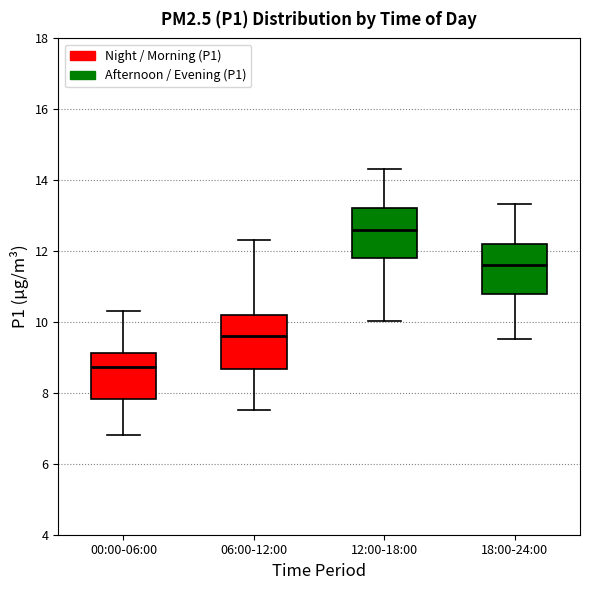

Reading left to right, read every box against the y-axis: the position of its median line, the range the box covers, and the ends of its whiskers. The values are not printed on the chart, so give them approximately, as read against the axis.

00:00-06:00: median 8.8, box 7.8 to 9.2, whiskers 6.8 to 10.4
06:00-12:00: median 9.6, box 8.6 to 10.2, whiskers 7.6 to 12.4
12:00-18:00: median 12.6, box 11.8 to 13.2, whiskers 10.0 to 14.4
18:00-24:00: median 11.6, box 10.8 to 12.2, whiskers 9.6 to 13.4